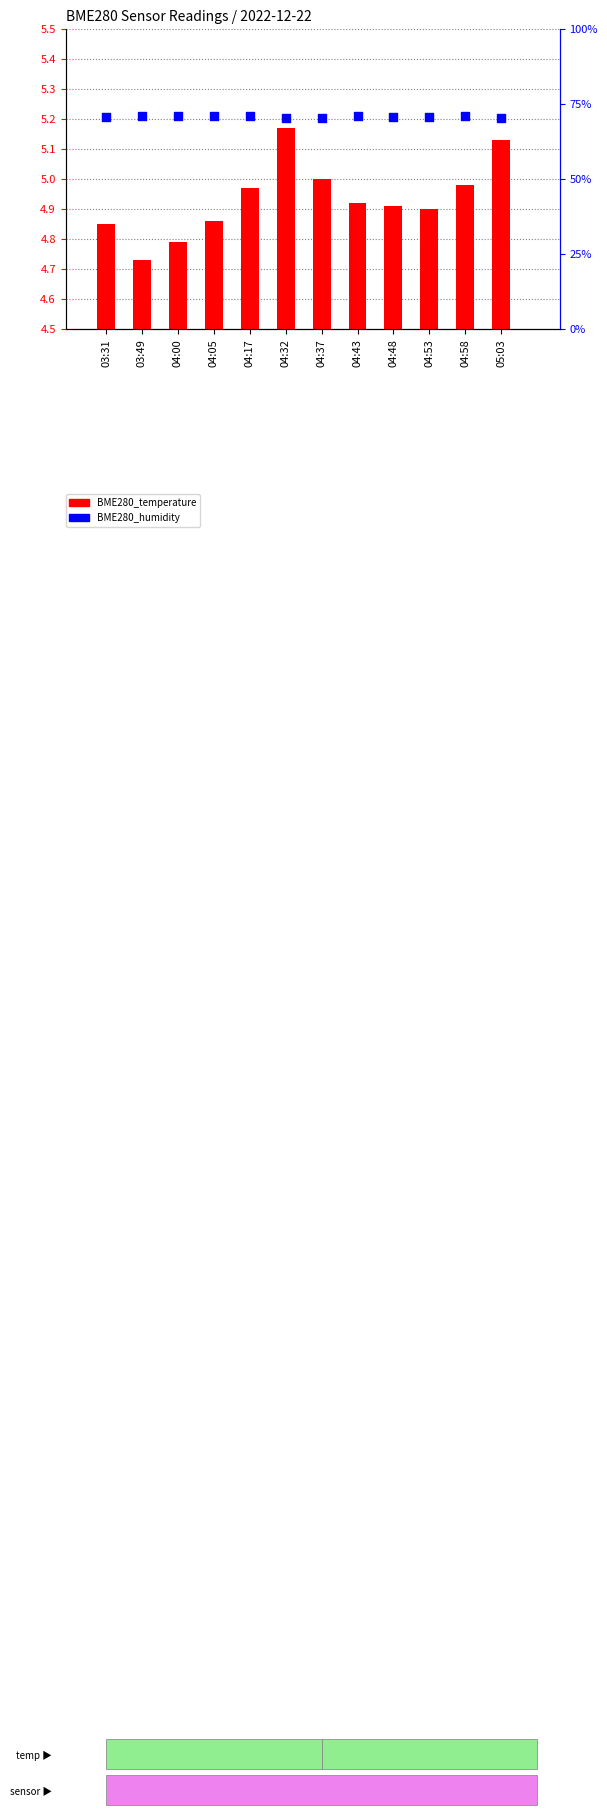

Which series reaches the maximum Y coordinate?

BME280_humidity